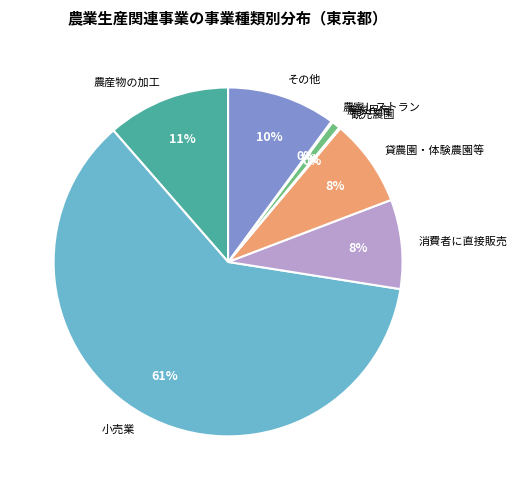

Combined, do 農産物の加工 and 消費者に直接販売 account for over 50%?

No